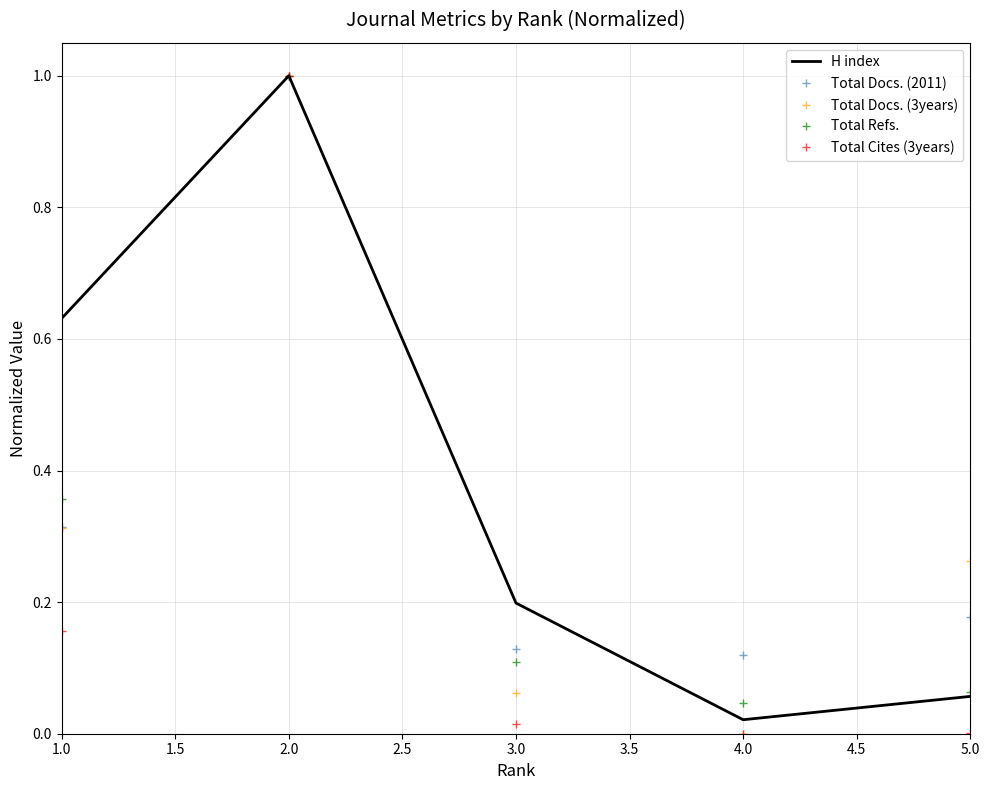

At which category does Total Docs. (2011) reach its first local peak?

2.0